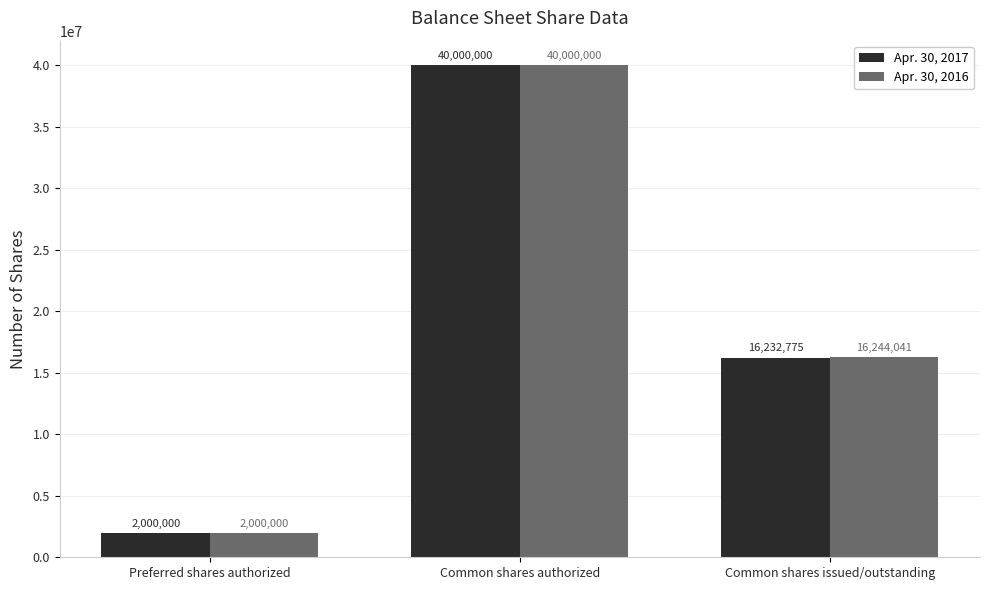

What is the value of the Apr. 30, 2017 bar at the 3rd from the left?

16232775